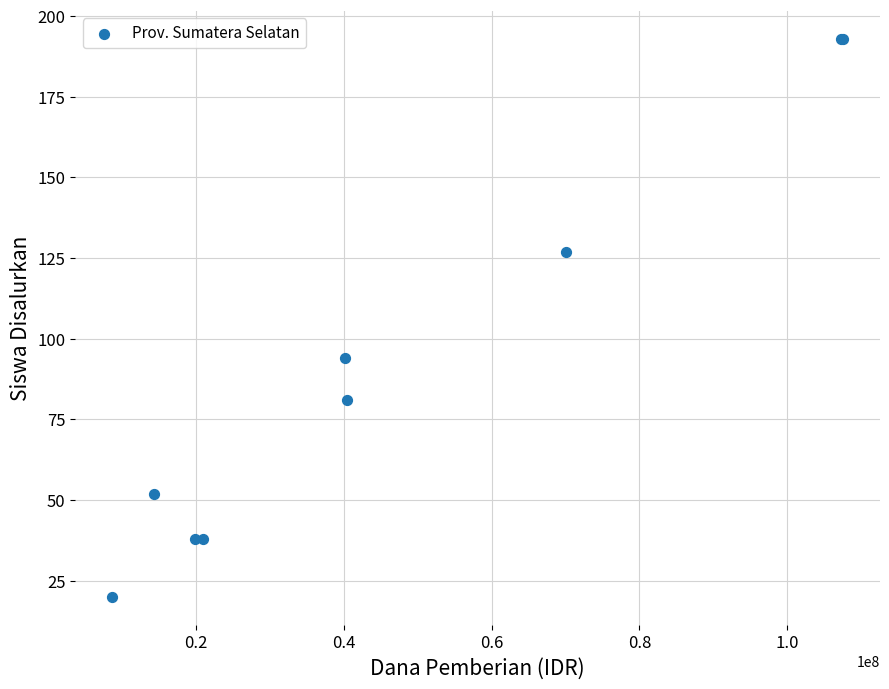

What Y value in the scatter plot is closest to 106?

94